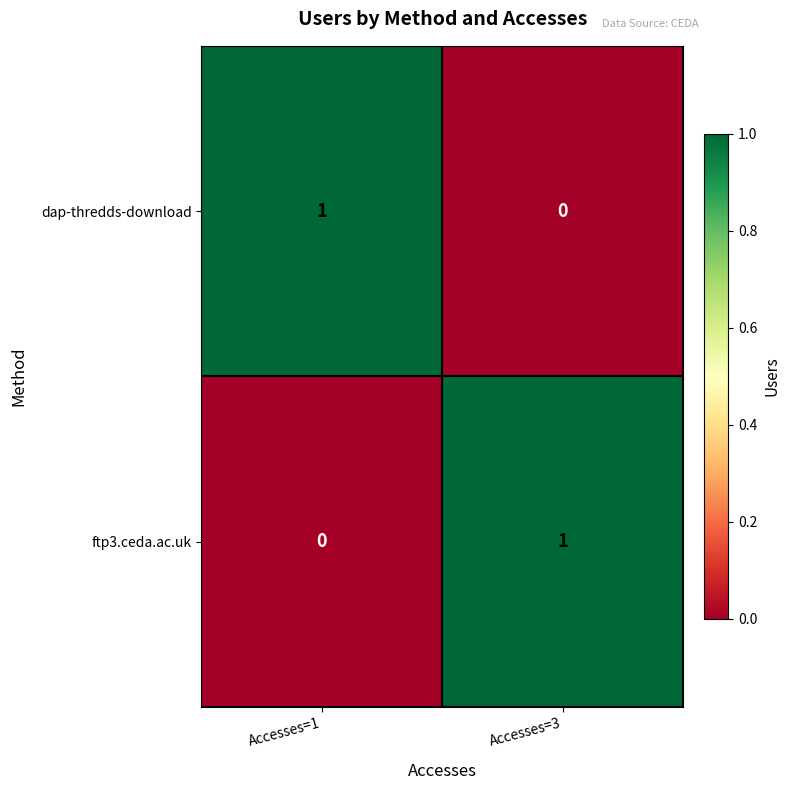

Where is ftp3.ceda.ac.uk nearest to the value 0?

Accesses=1